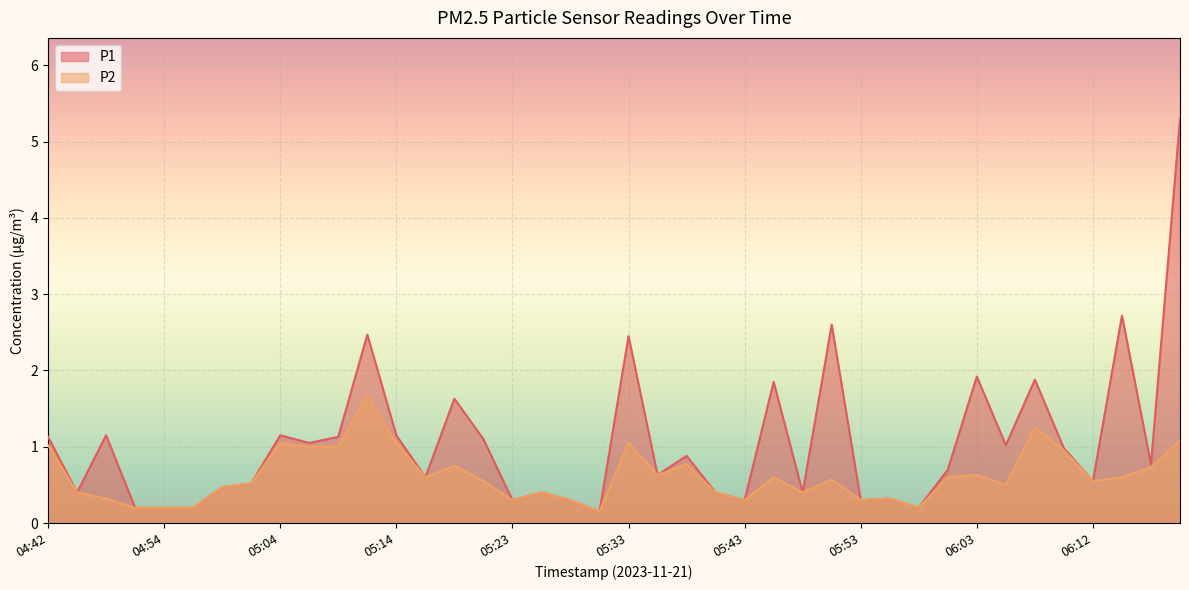

What is the average value of the P2 series?

0.6